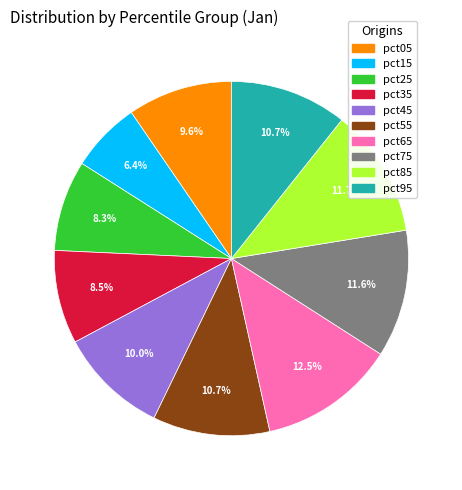

Which has a higher value, pct55 or pct75?

pct75